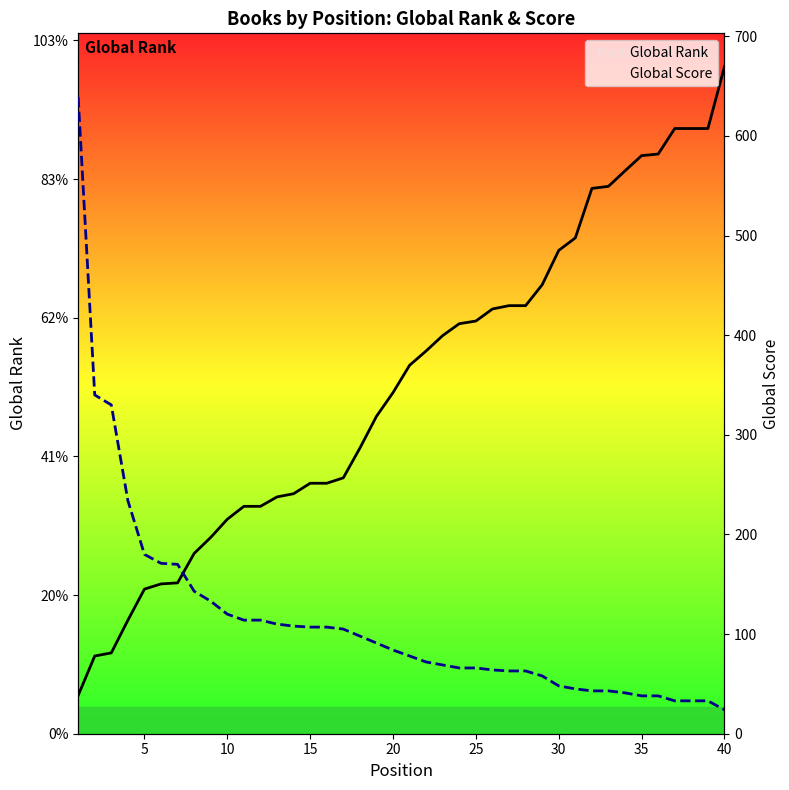

What are all the series names shown in the legend?

Global Rank, Global Score